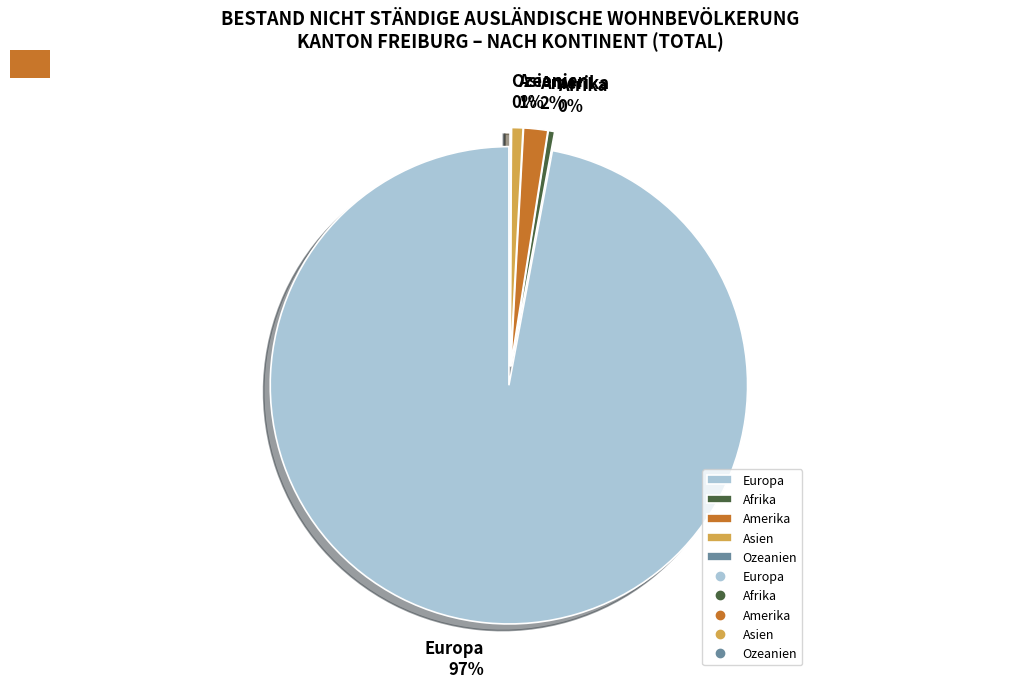

To the nearest percent, what is the difference between the largest and smallest slice percentages?

97%